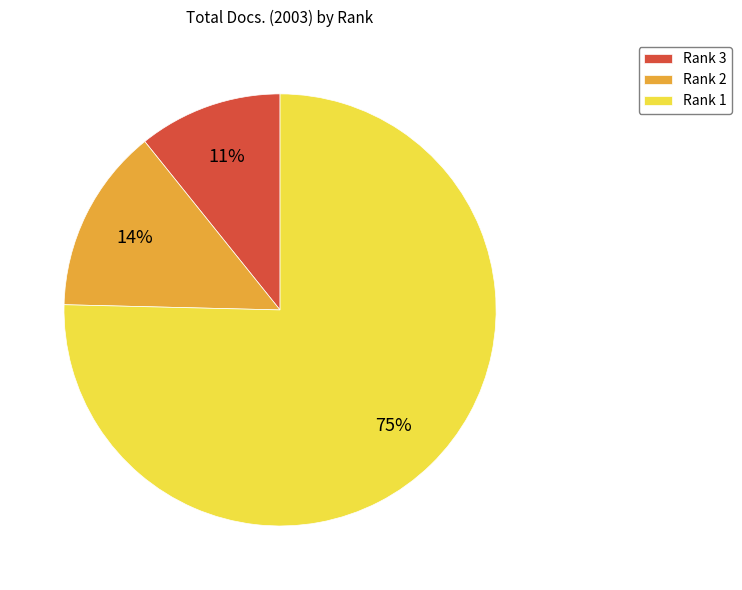

To the nearest percent, what portion does Rank 1 represent?

75%